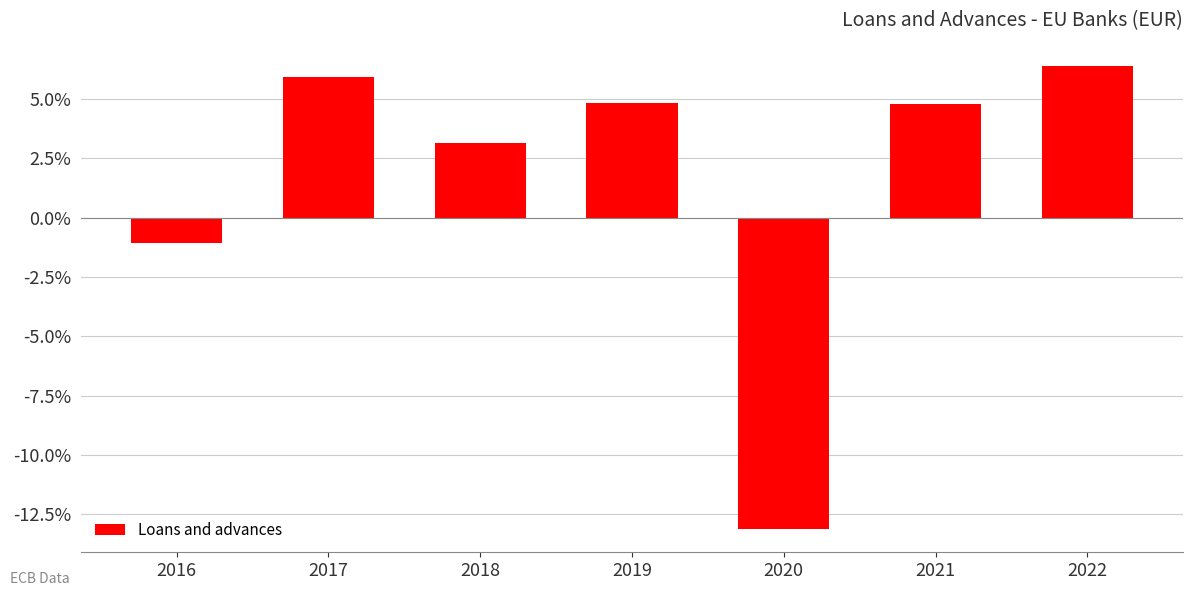

At which label is the value closest to -3?

2016